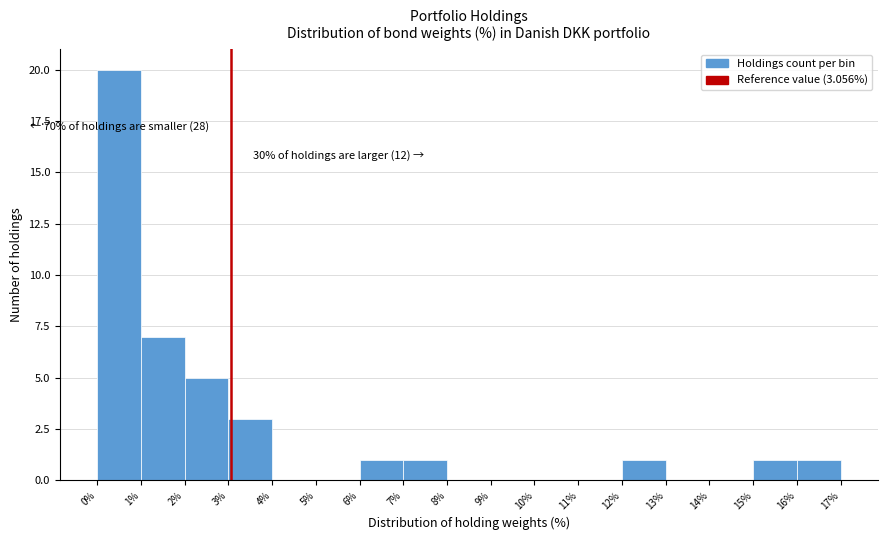

Which range on the x-axis has the tallest bar?

0% to 1%